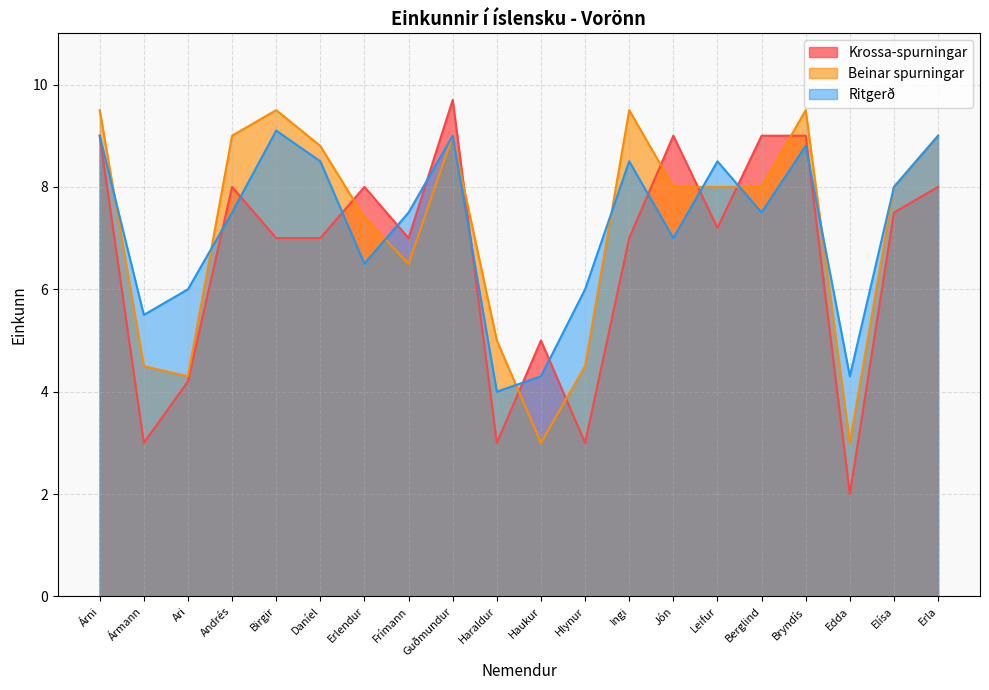

Where is Beinar spurningar nearest to the value 6?

Frímann